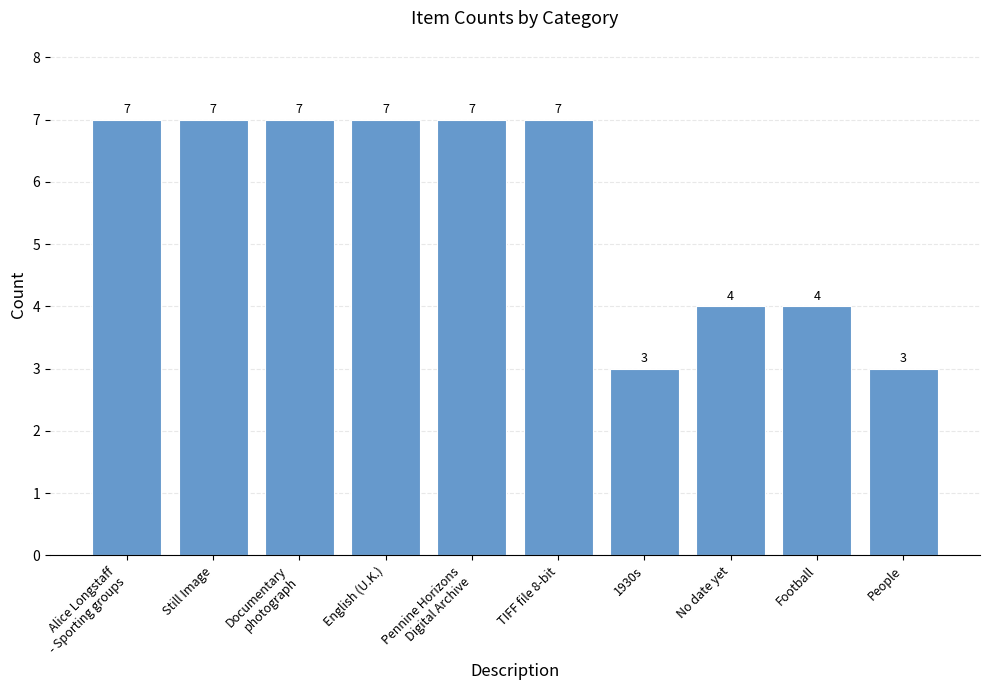

How many data points are less than 7?

4